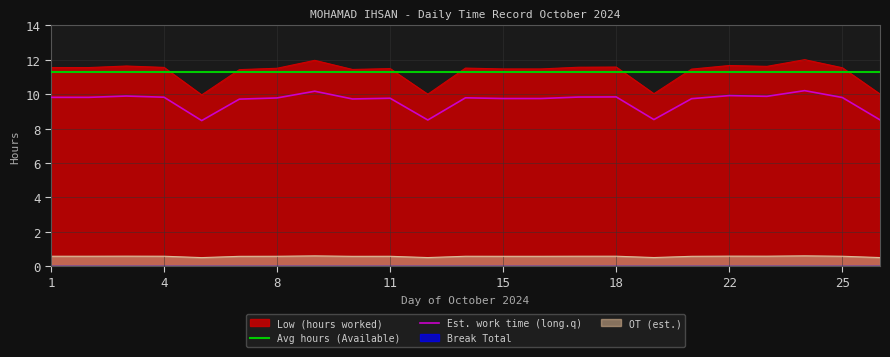

The OT (est.) series shows 0.6 at 11. True or false?

True